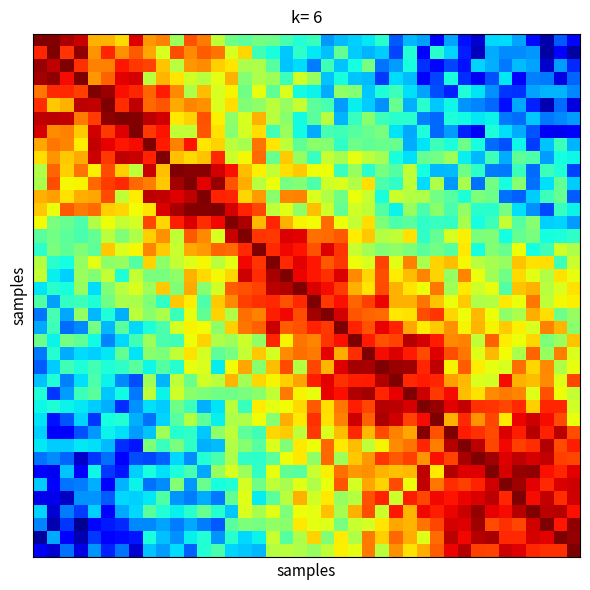

Count the number of data series in this chart.

40